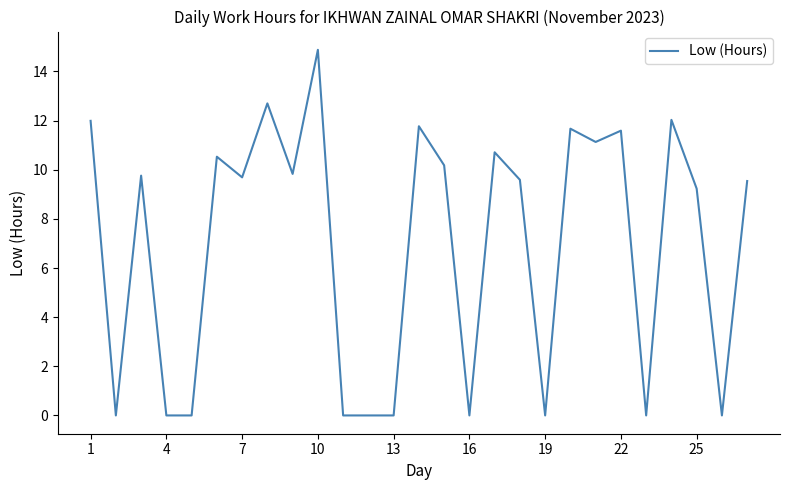

What is the difference between the maximum and minimum values?

14.9